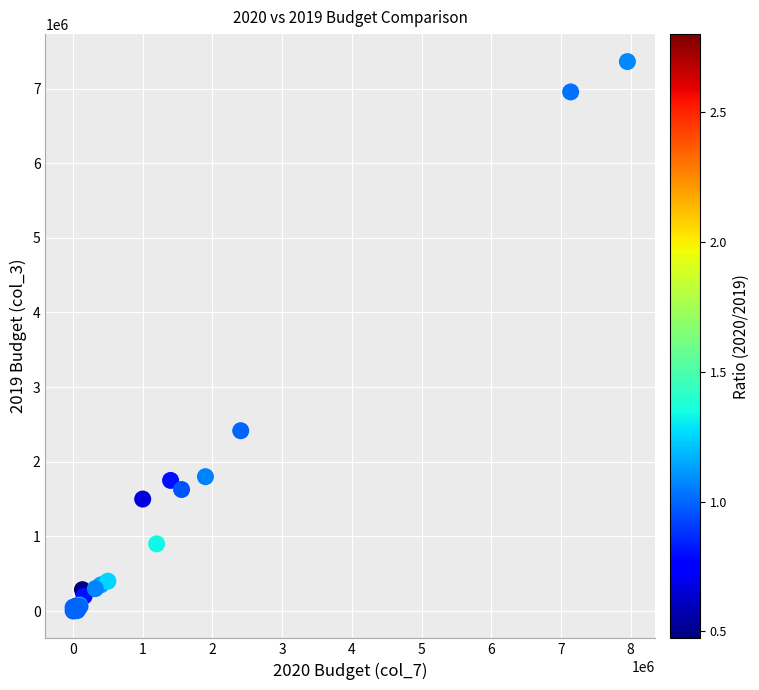

What Y value in the scatter plot is closest to 3681750?

2415885